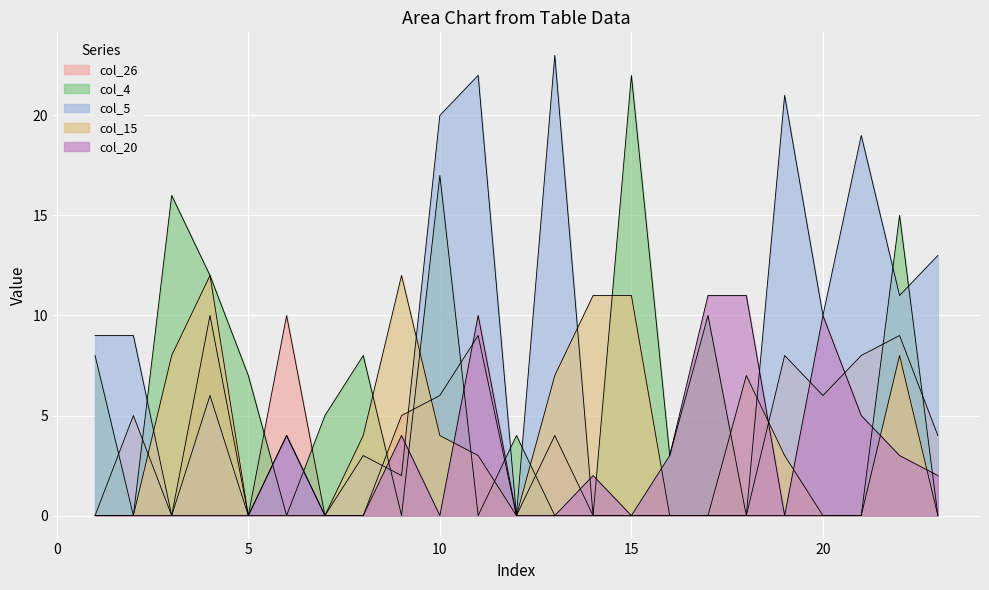

At which label is col_20 closest to 5?

21